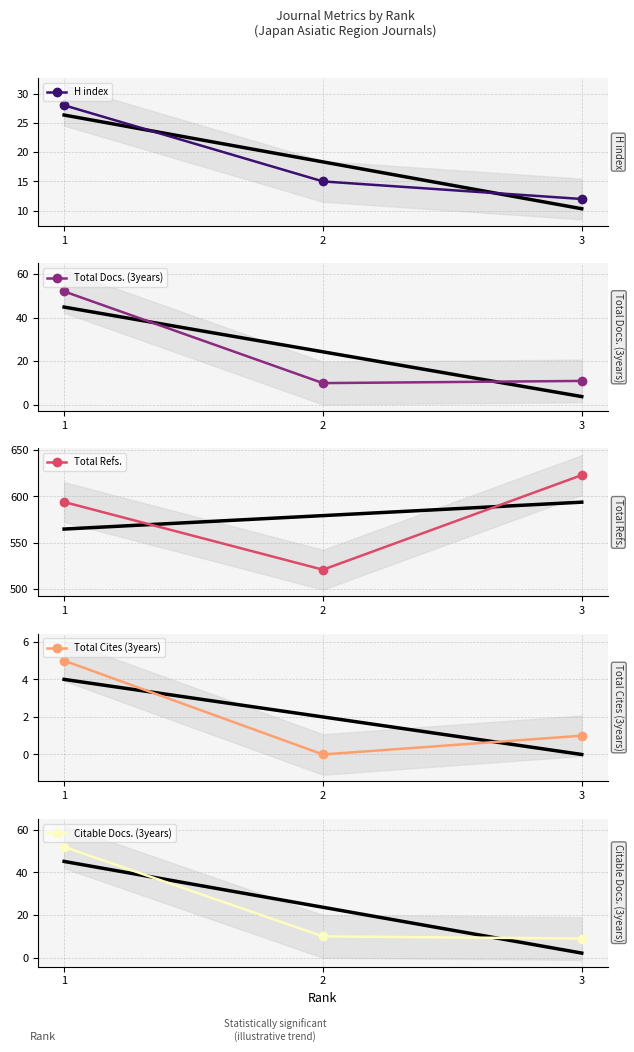

Which has a higher value, 3 or 1?

1